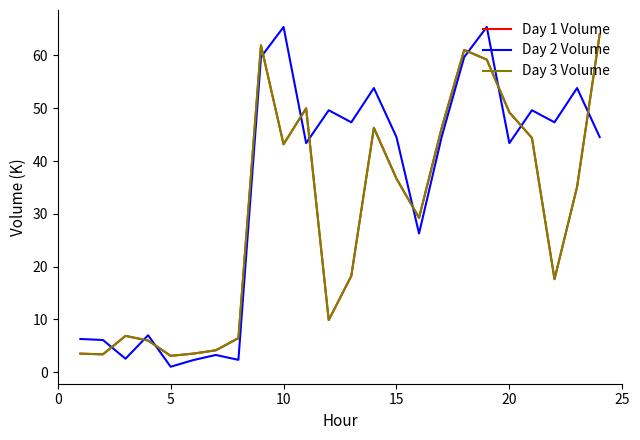

Which series has the widest spread of values?

Day 2 Volume